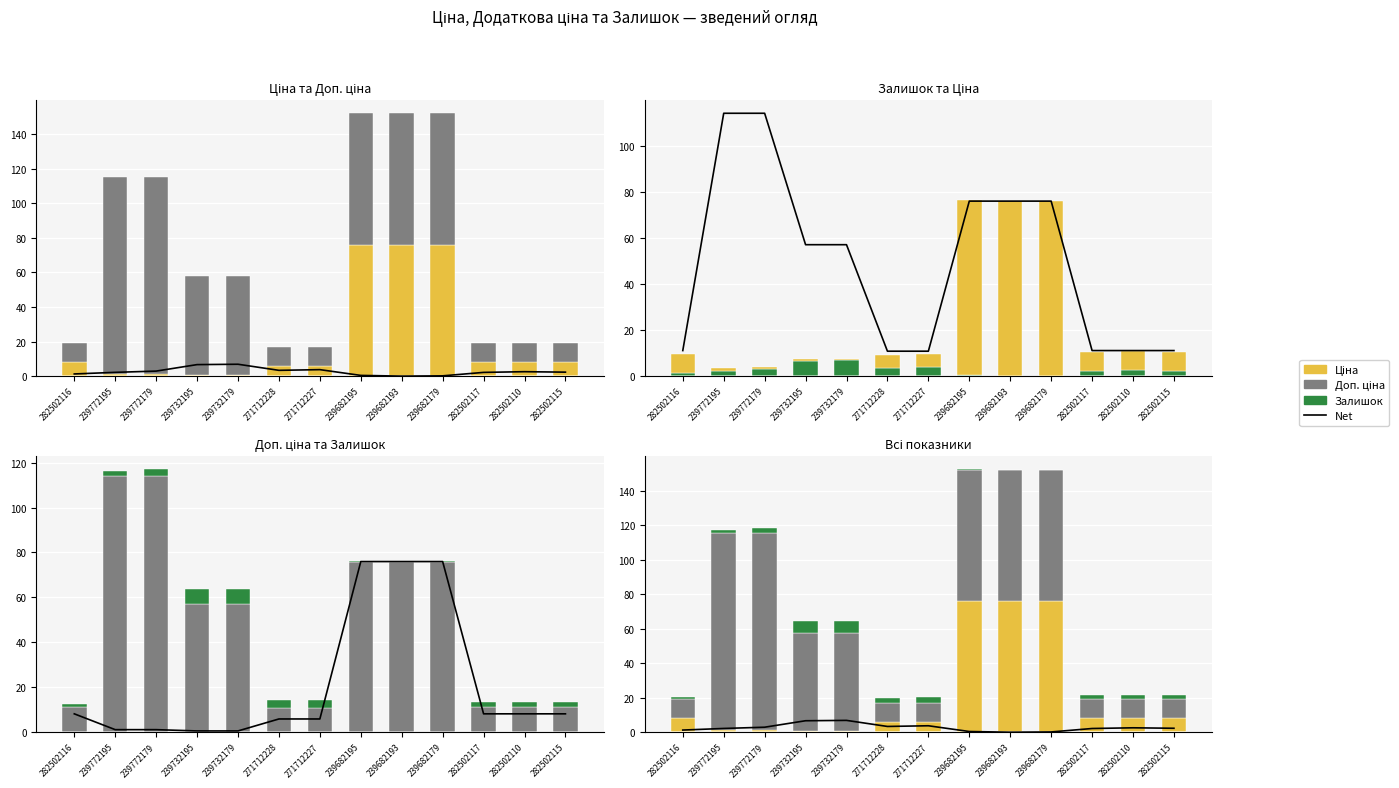

What is the total value across all series at 239682193?

303.9